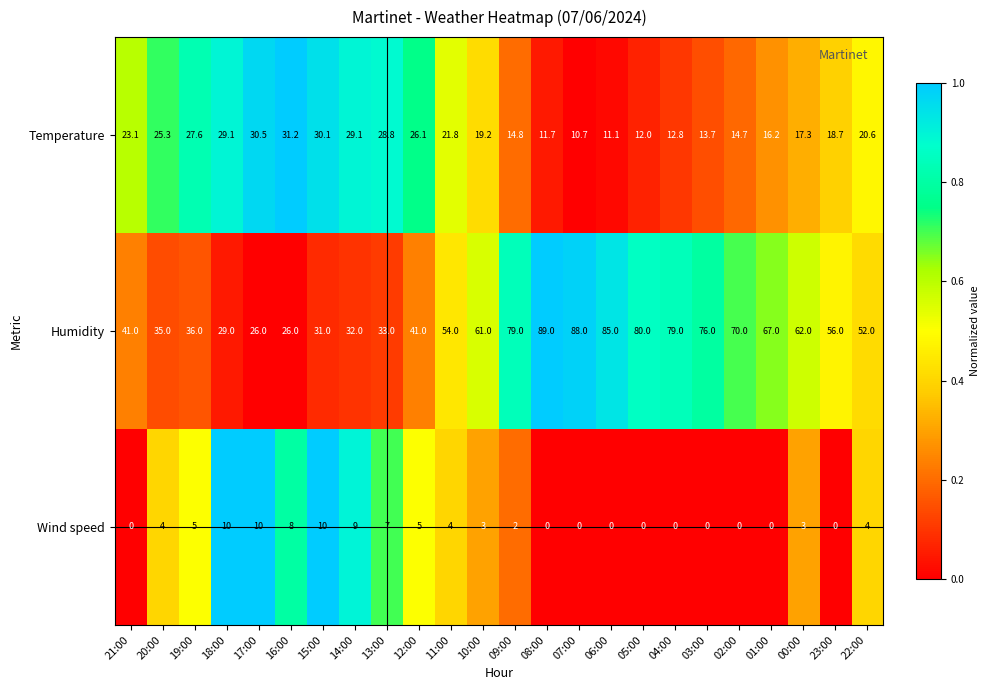

Which category has the highest value in the Humidity series?

08:00